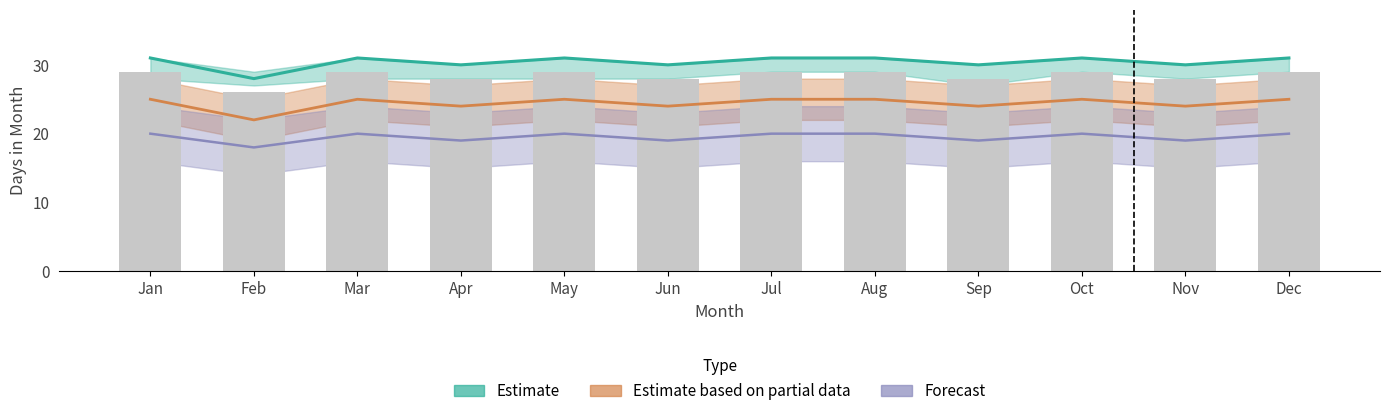

Reading right to left, what are all the values shown in this chart?

Dec=29	Nov=28	Oct=29	Sep=28	Aug=29	Jul=29	Jun=28	May=29	Apr=28	Mar=29	Feb=26	Jan=29